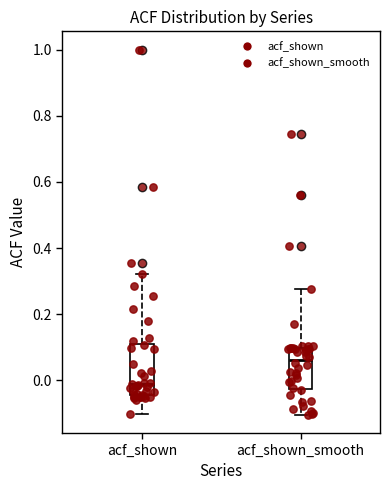

Comparing the boxes themselves (not the whiskers), which one is the tallest?

acf_shown